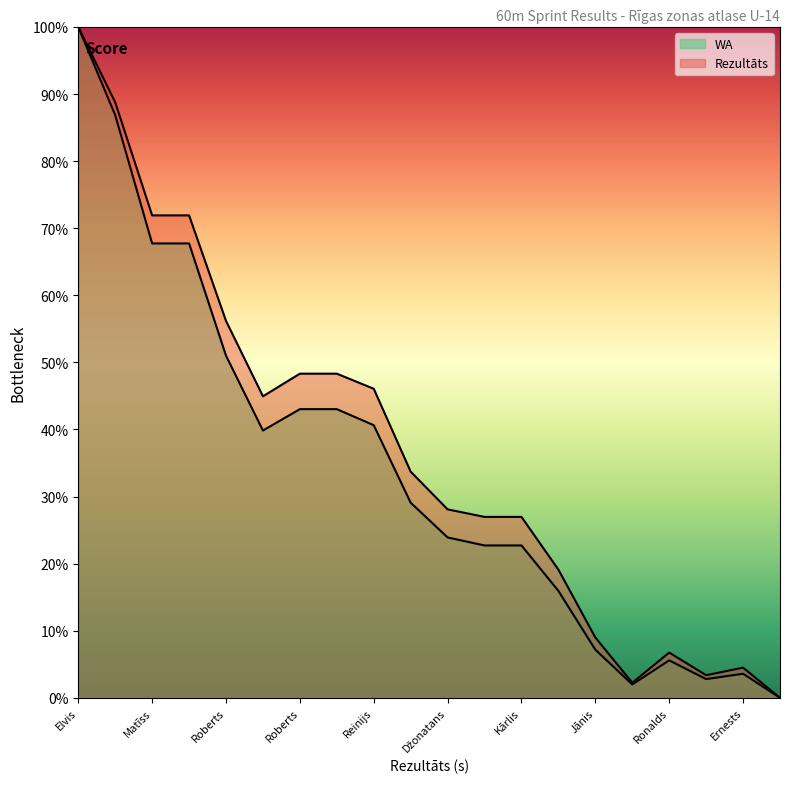

What is the approximate value of WA at Ronalds?

0.1